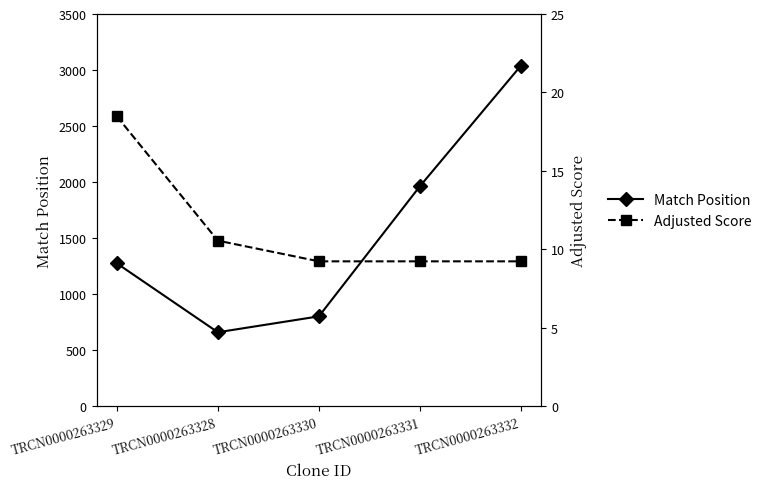

What is the maximum value shown in the chart?

3040.0